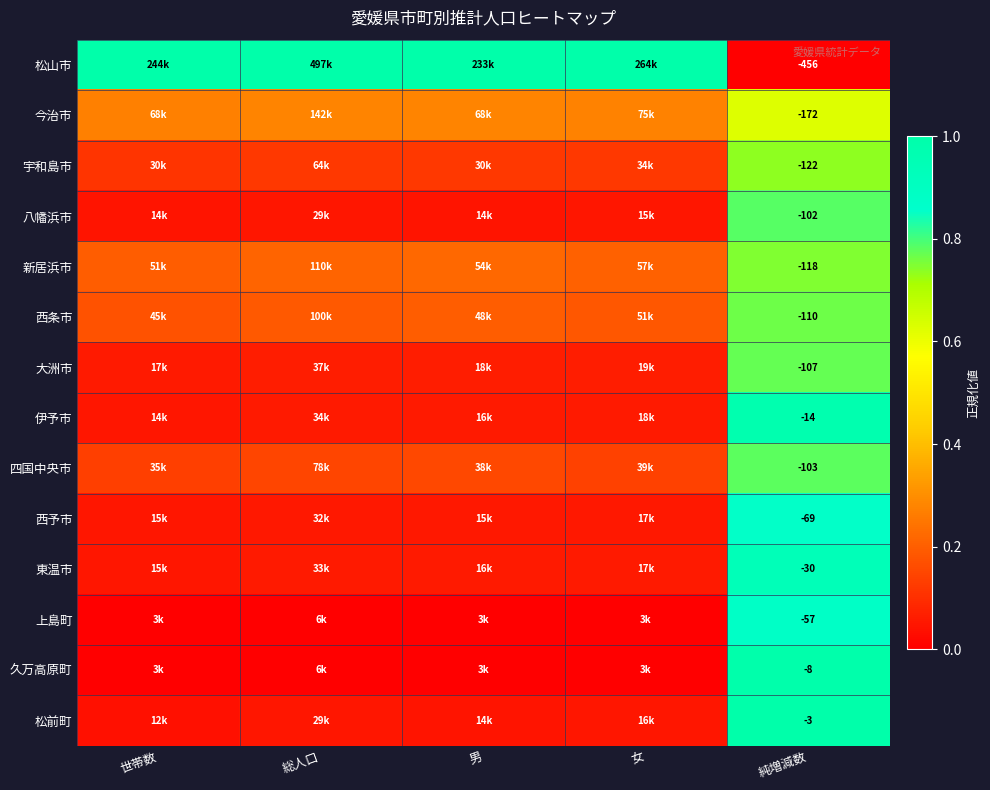

At 純増減数, list the series in order from largest to smallest.

松前町, 久万高原町, 伊予市, 東温市, 上島町, 西予市, 八幡浜市, 四国中央市, 大洲市, 西条市, 新居浜市, 宇和島市, 今治市, 松山市